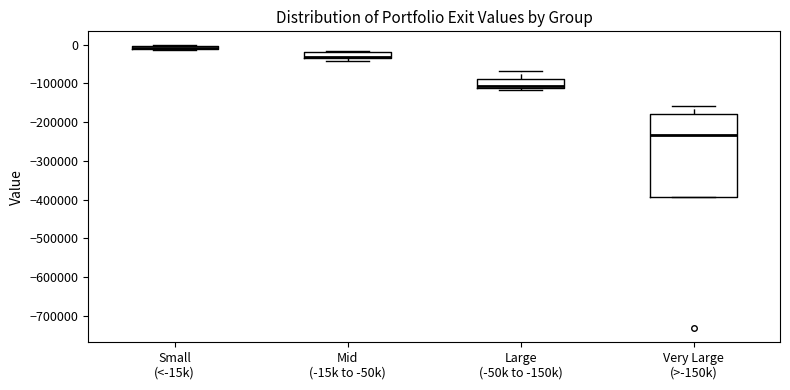

Comparing the boxes themselves (not the whiskers), which one is the tallest?

Very Large (>-150k)